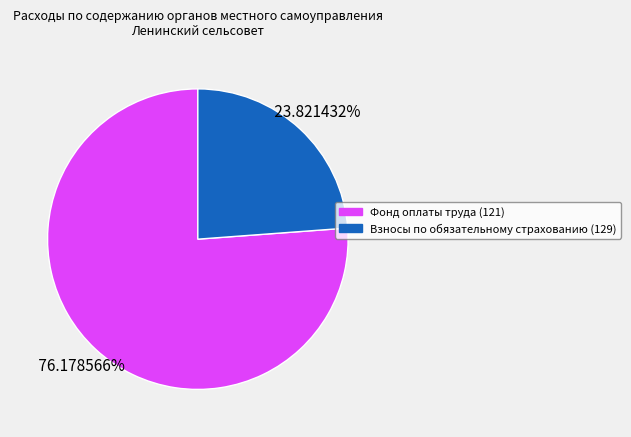

Is there any slice that represents more than half of the pie?

Yes